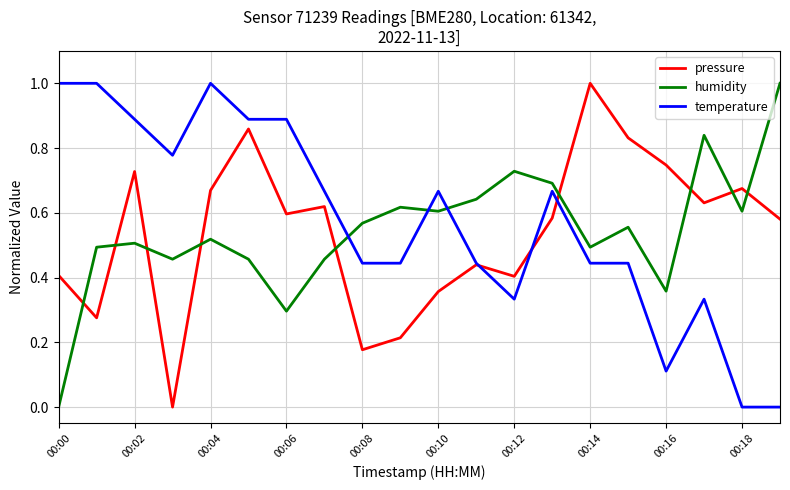

How many times do temperature and humidity cross each other?

3